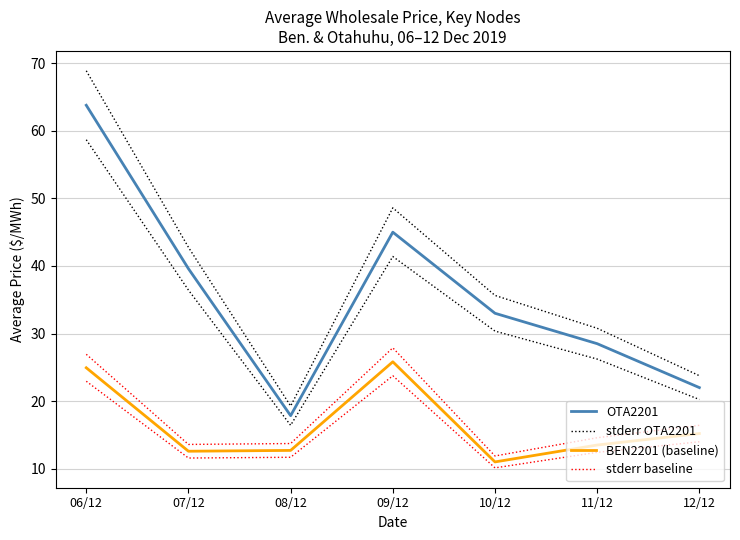

At which category is the sum across all series the highest?

06/12